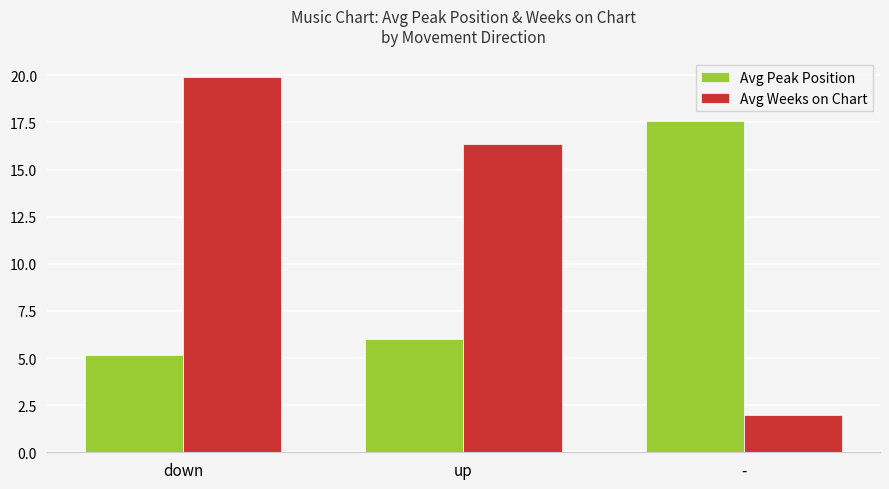

Reading left to right, list all the values displayed in this chart.

Avg Peak Position: 5.2	6.0	17.6
Avg Weeks on Chart: 19.9	16.4	2.0